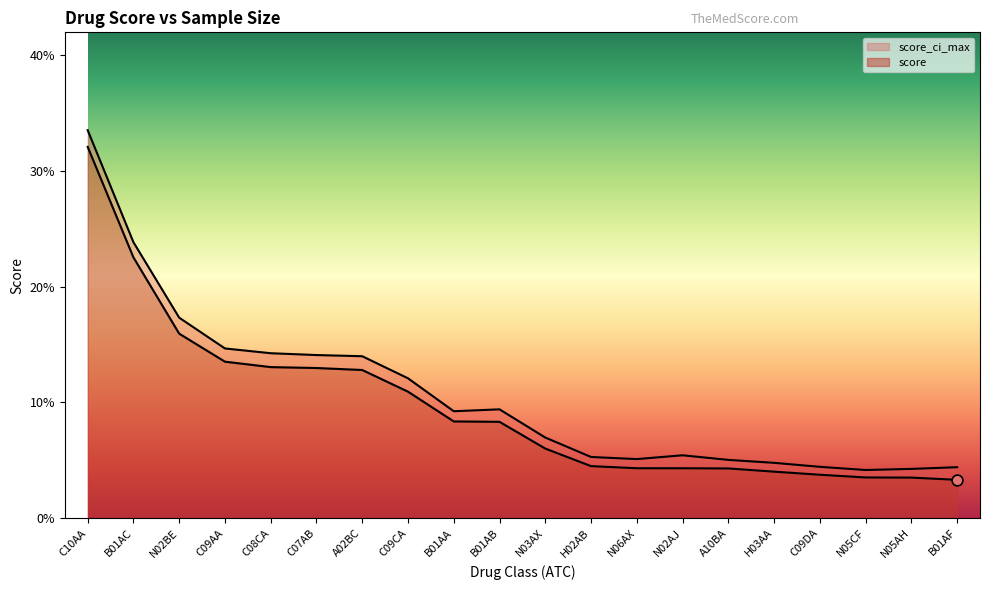

What is the total value across all series at B01AB?

0.2